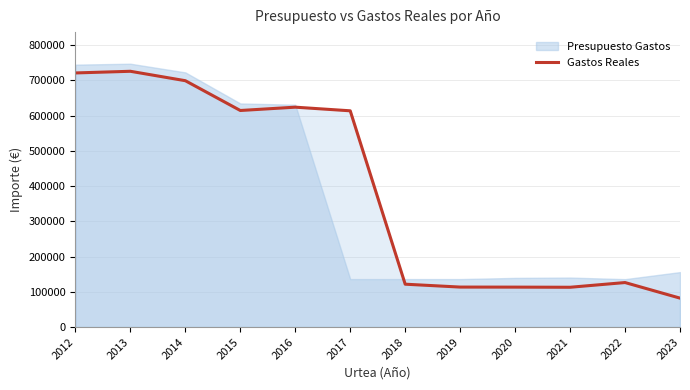

The value at 2020 is 113363.6. True or false?

True